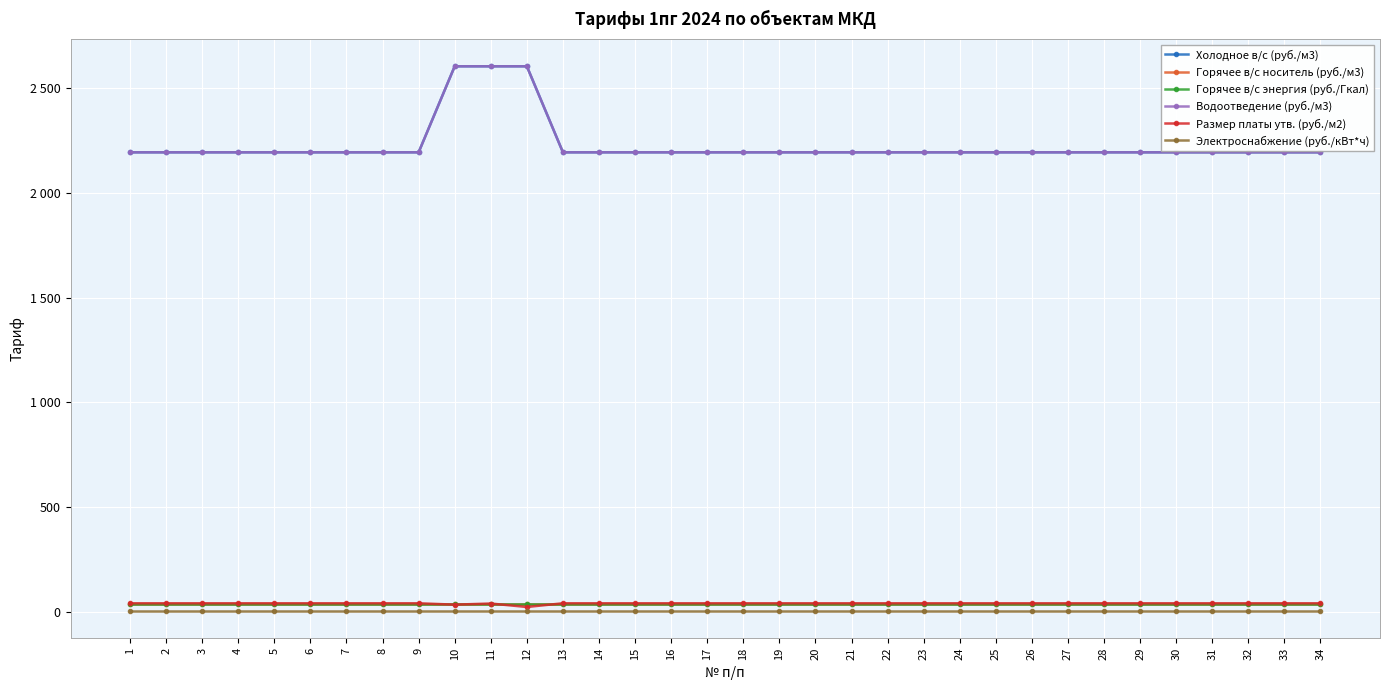

Is this an area chart (filled region under the line)?

No